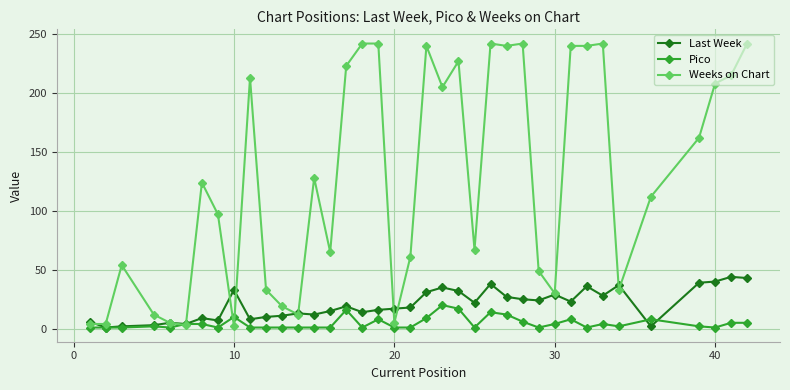

Which series has the largest range (max minus min)?

Weeks on Chart